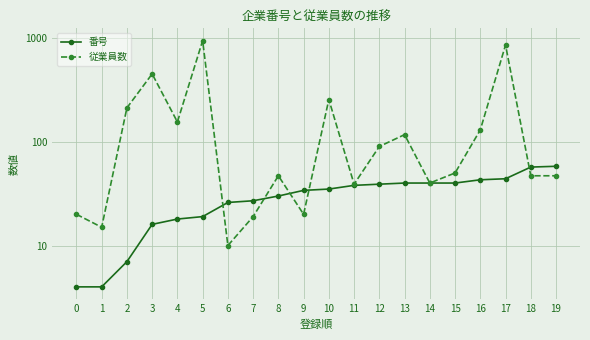

What is the value of the 番号 point at the 9th from the left?

30